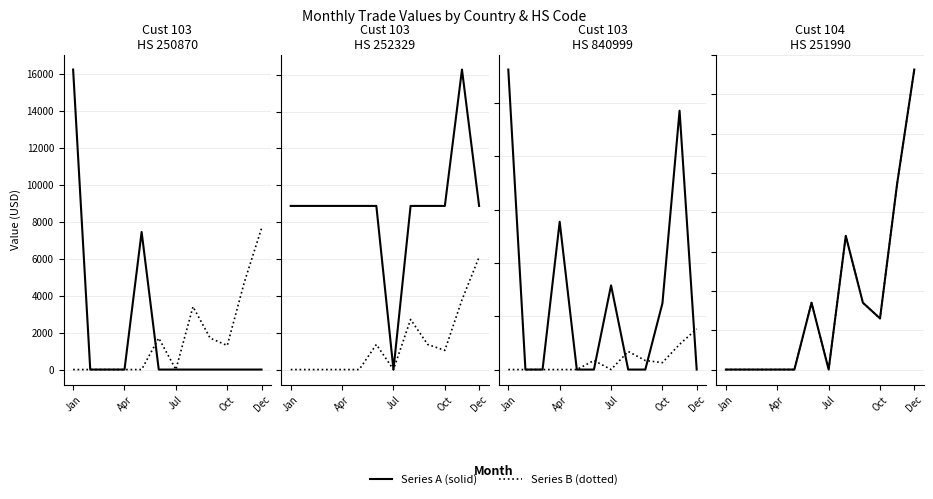

How many interior local valleys does the Series A series have?

2